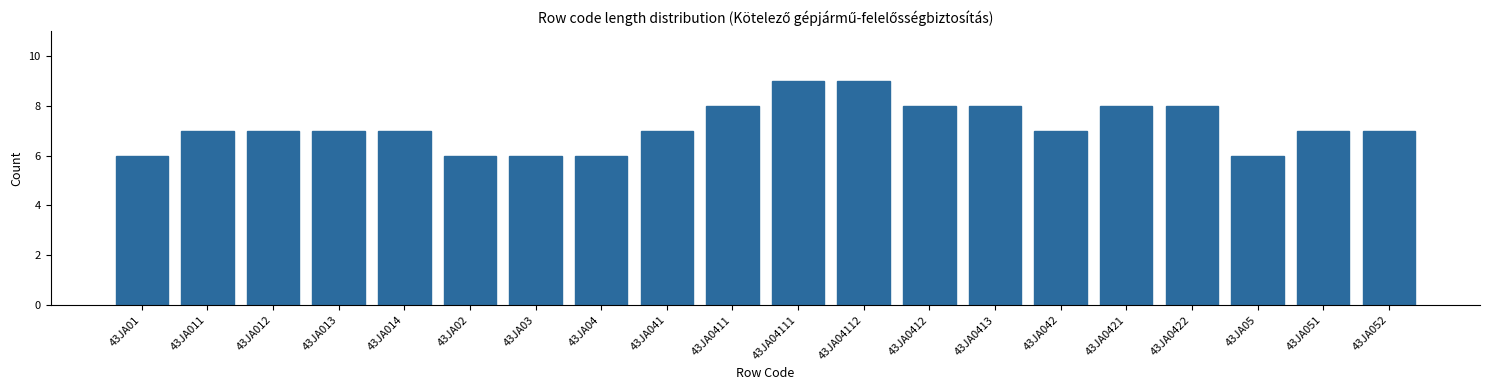

Reading left to right, list all the values displayed in this chart.

43JA01=6	43JA011=7	43JA012=7	43JA013=7	43JA014=7	43JA02=6	43JA03=6	43JA04=6	43JA041=7	43JA0411=8	43JA04111=9	43JA04112=9	43JA0412=8	43JA0413=8	43JA042=7	43JA0421=8	43JA0422=8	43JA05=6	43JA051=7	43JA052=7